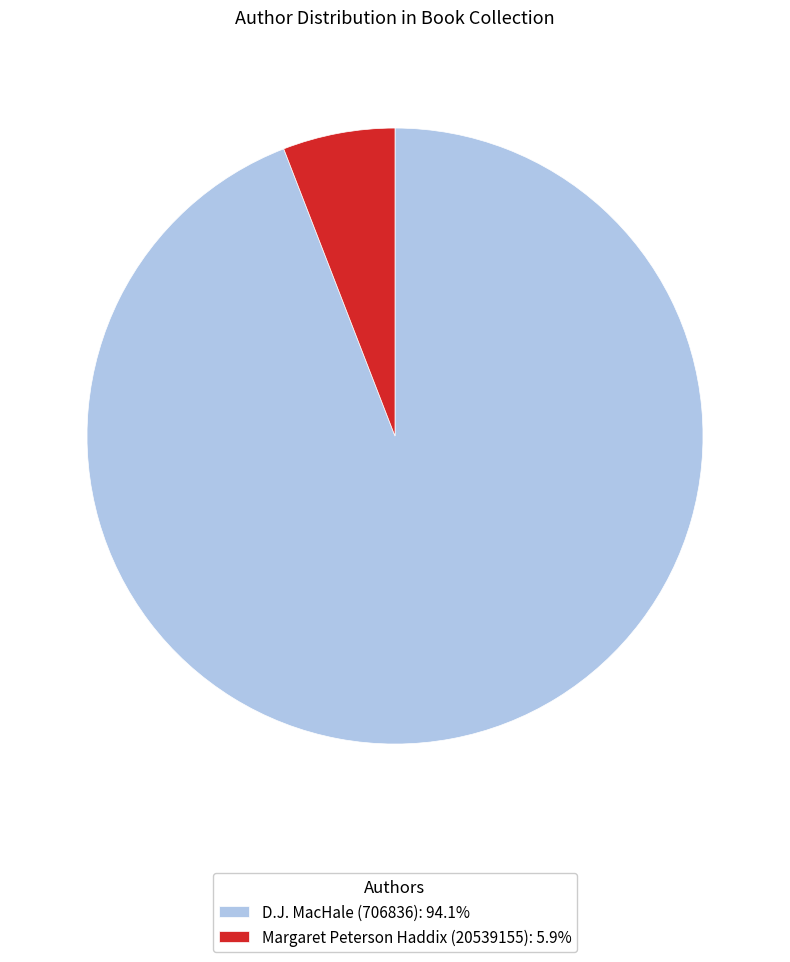

How many slices are in this pie chart?

2